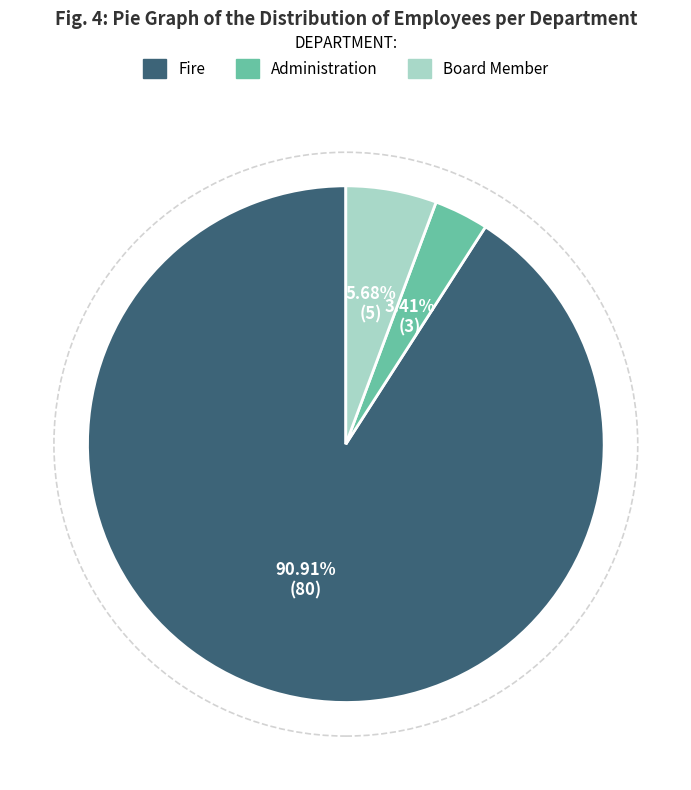

To the nearest percent, what percentage of the pie is Fire?

91%